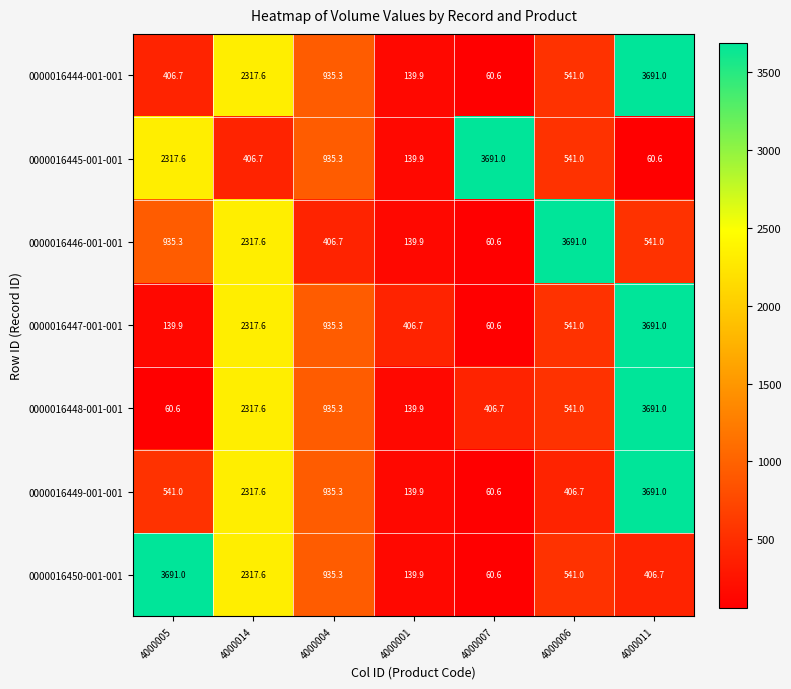

What is the difference between the 0000016447-001-001 values at 4000006 and 4000011?

3150.0